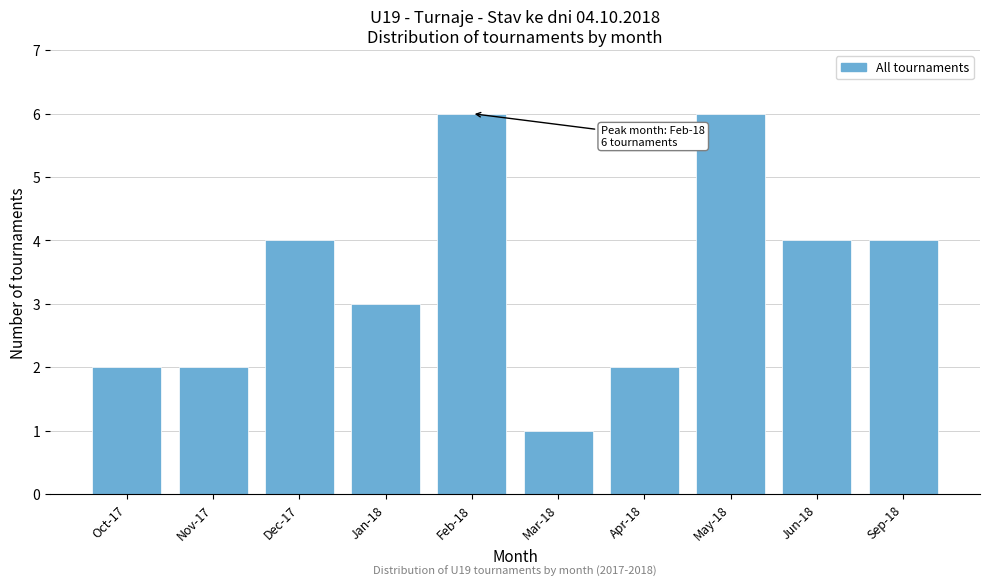

Reading right to left, transcribe all the data shown in this chart.

Sep-18=4	Jun-18=4	May-18=6	Apr-18=2	Mar-18=1	Feb-18=6	Jan-18=3	Dec-17=4	Nov-17=2	Oct-17=2